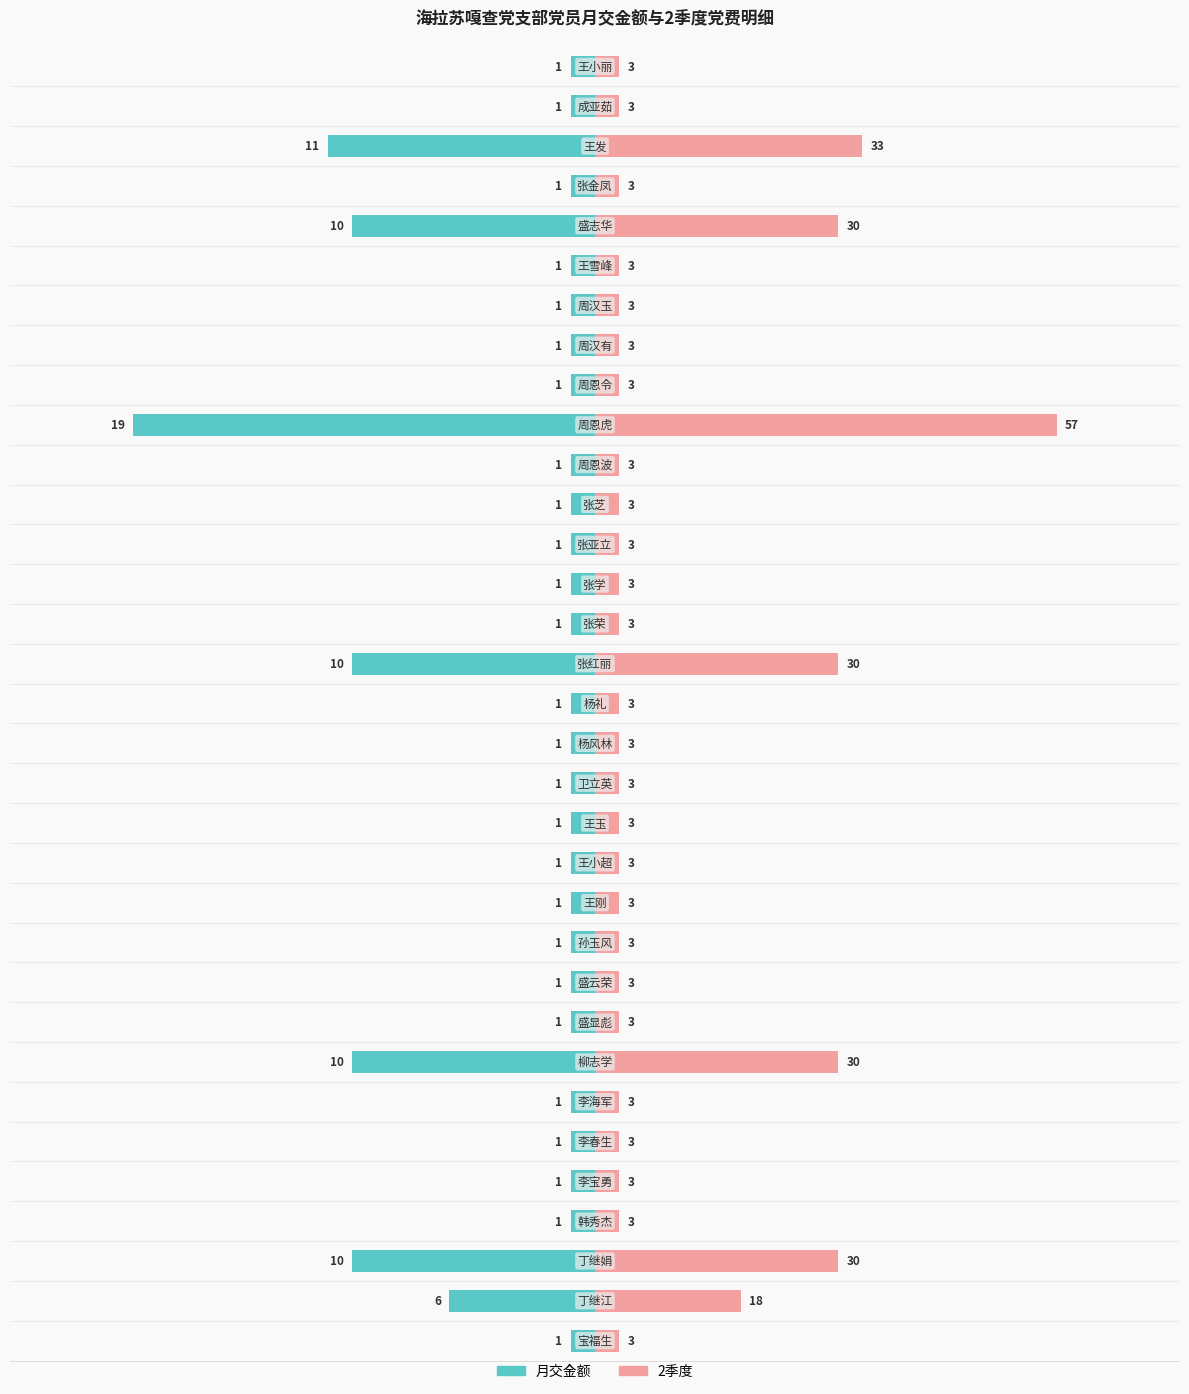

Are the bars horizontal?

Yes